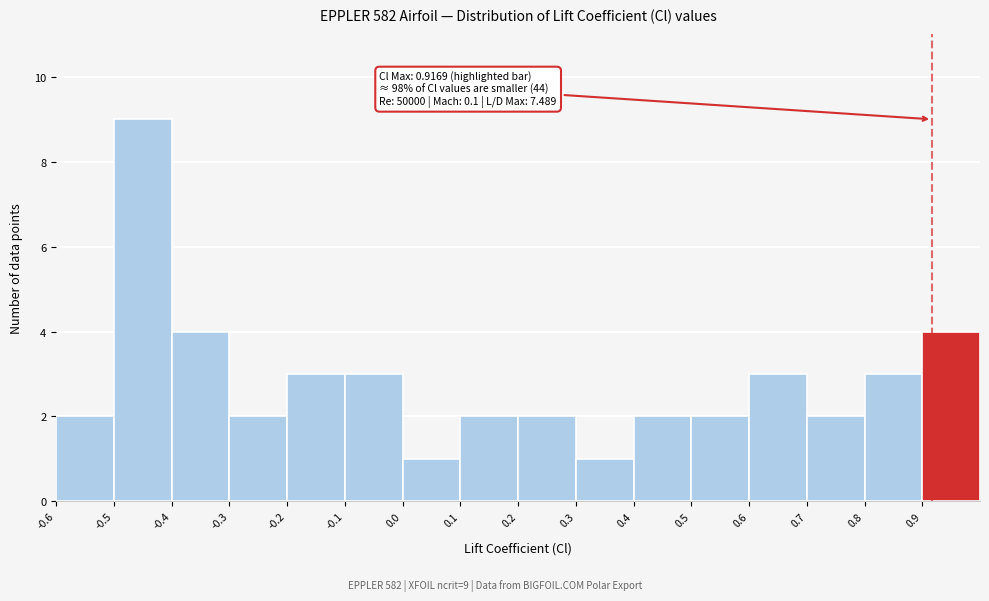

Which range on the x-axis has the tallest bar?

-0.5 to -0.4